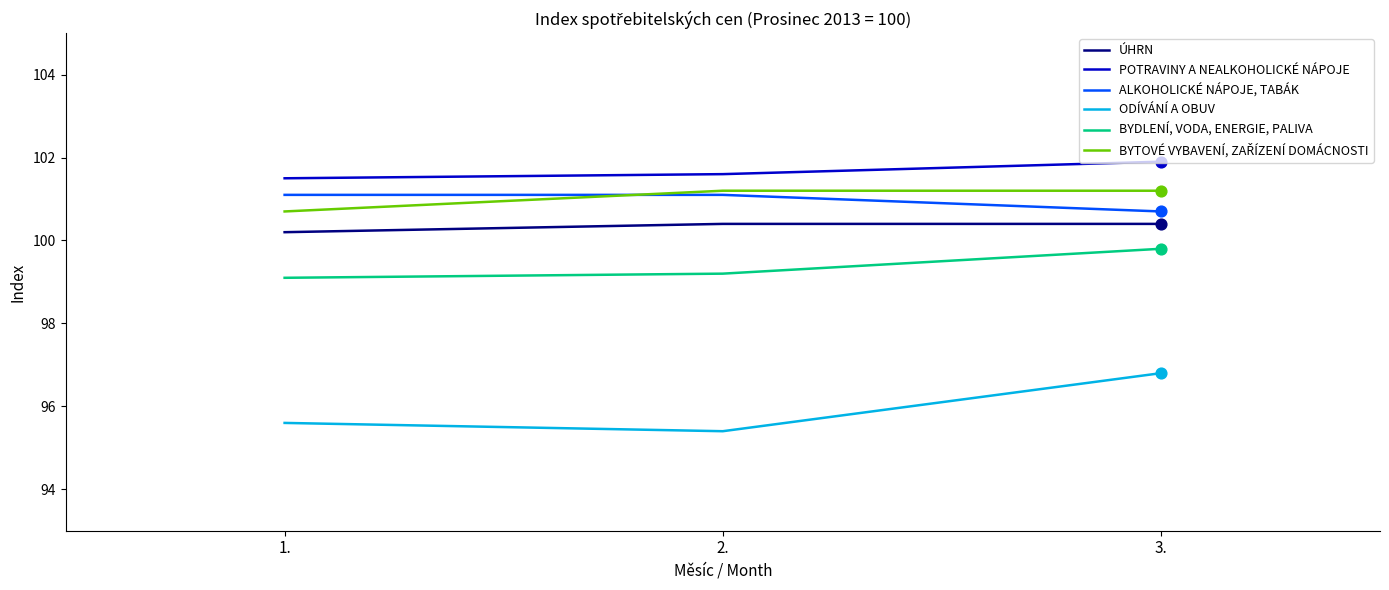

Which series has the widest spread of values?

ODÍVÁNÍ A OBUV